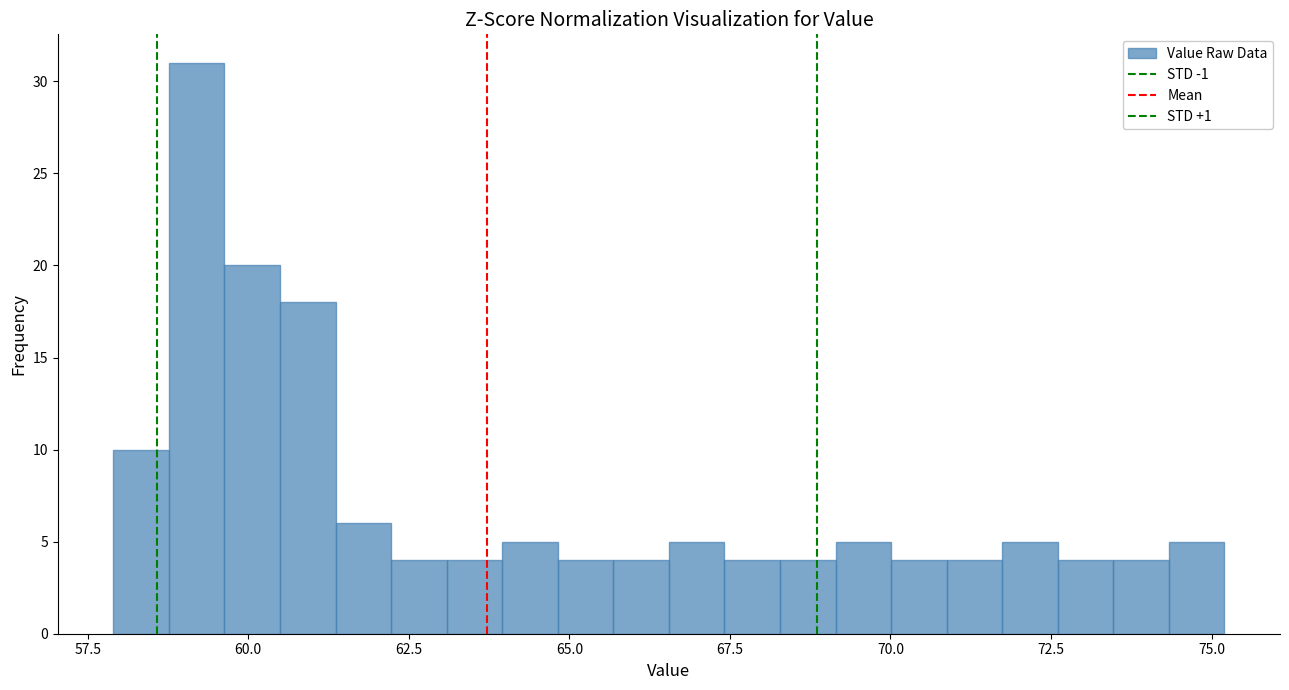

Around what value on the x-axis is the tallest bar? Give the approximate position of its centre, as read against the axis.

59.0